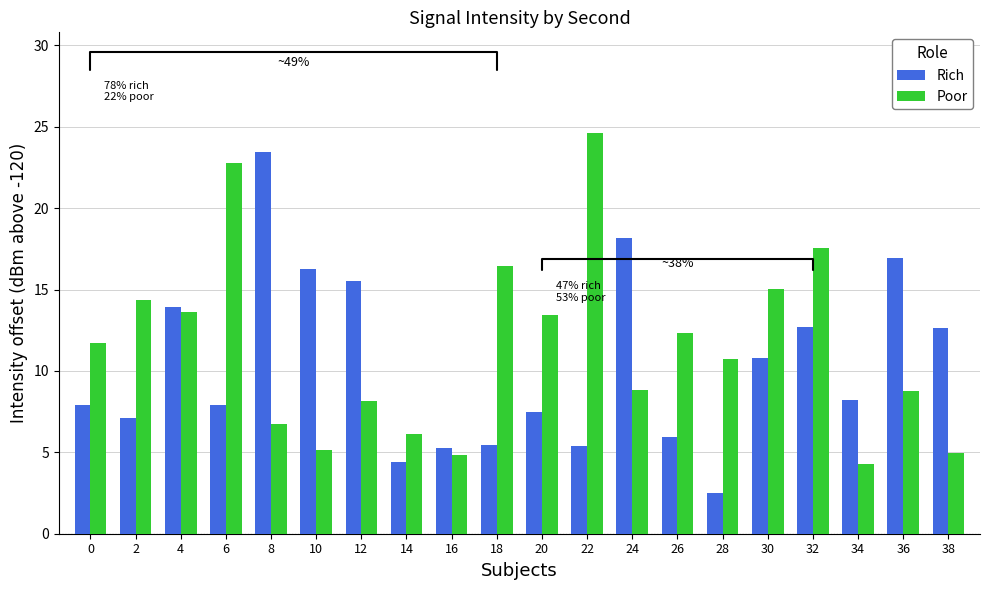

What is the difference between the highest and lowest values at 0?

3.8